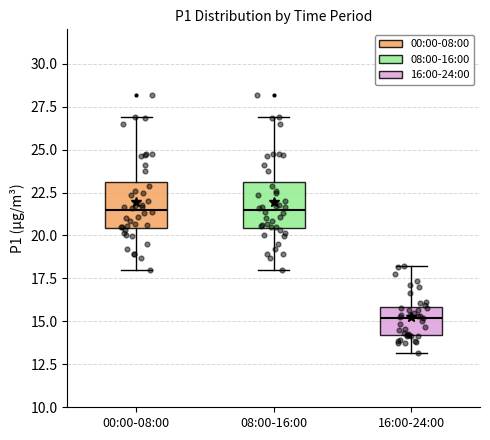

Reading left to right, transcribe this box plot: for each box, give where its median line is, the range the box spans, and where its two whiskers end, as read against the y-axis. The values are not printed on the chart, so give them approximately, as read against the axis.

00:00-08:00: median 21.5, box 20.5 to 23.0, whiskers 18.0 to 27.0
08:00-16:00: median 21.5, box 20.5 to 23.0, whiskers 18.0 to 27.0
16:00-24:00: median 15.0, box 14.0 to 16.0, whiskers 13.0 to 18.0